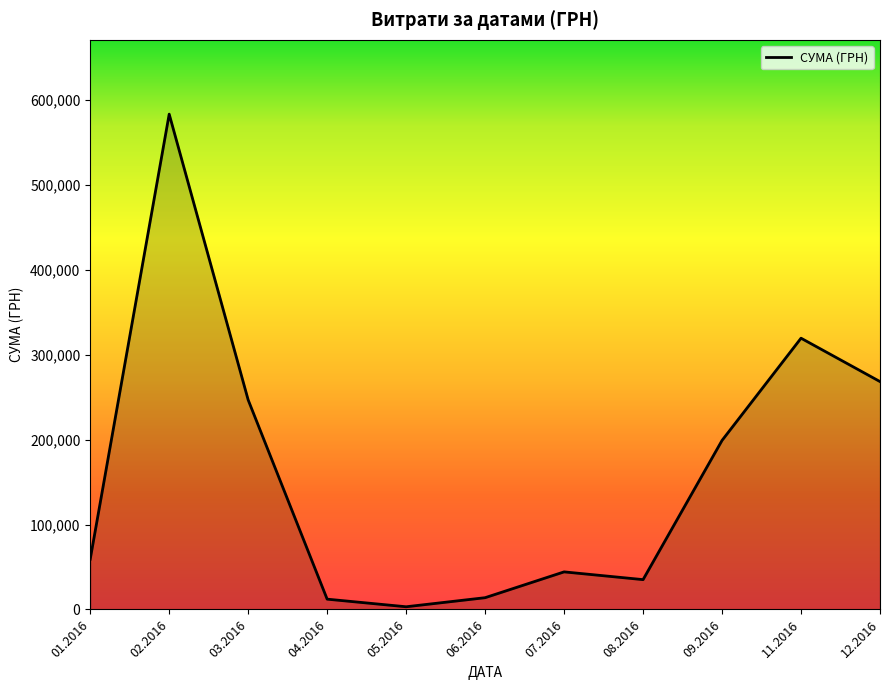

What is the difference between the maximum and minimum values?

580399.0